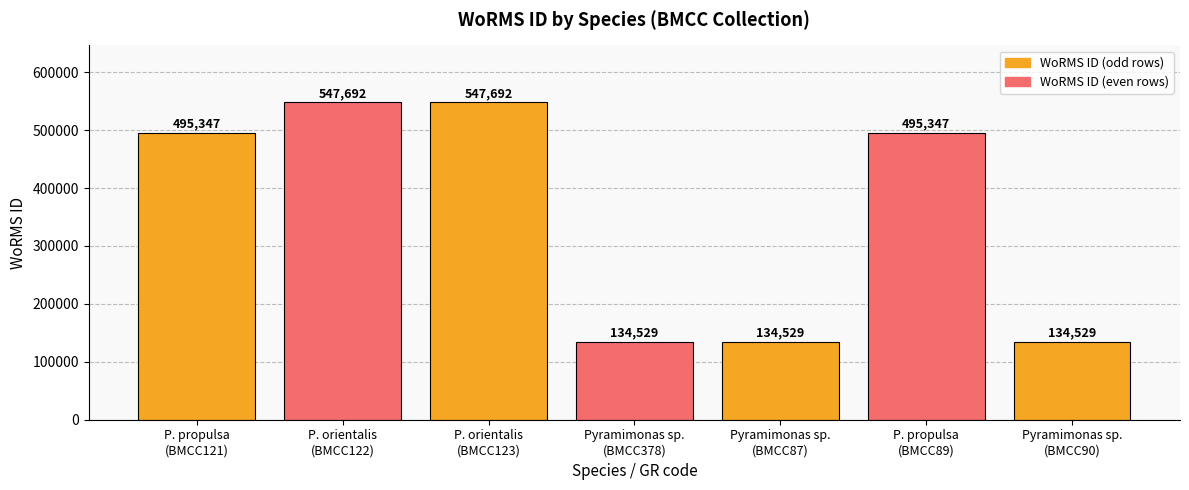

How many values are between 134529 and 547692?

7